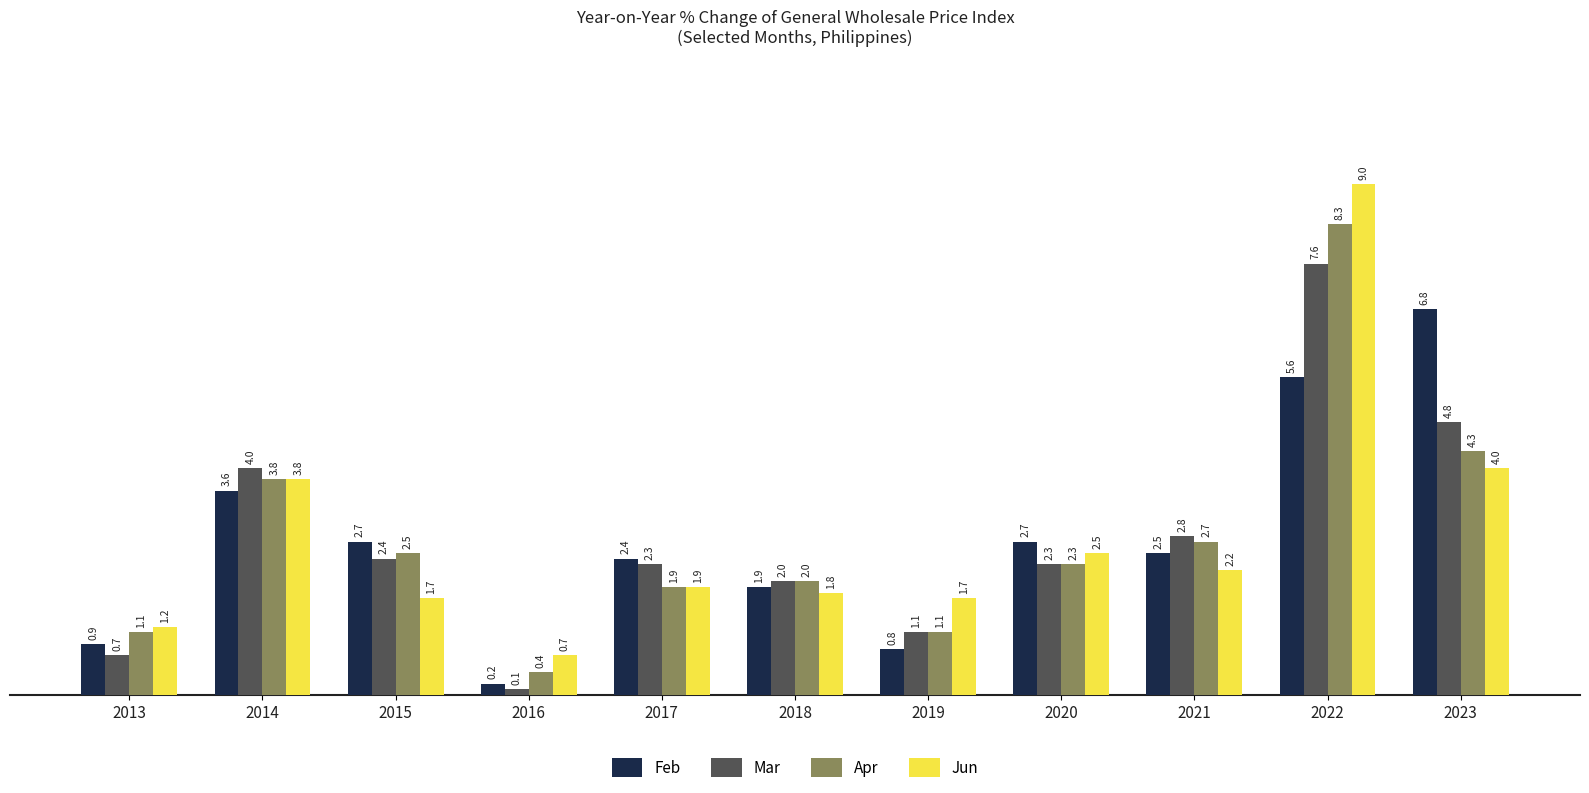

Is the value of Jun at 2014 greater than the value of Feb at 2017?

Yes